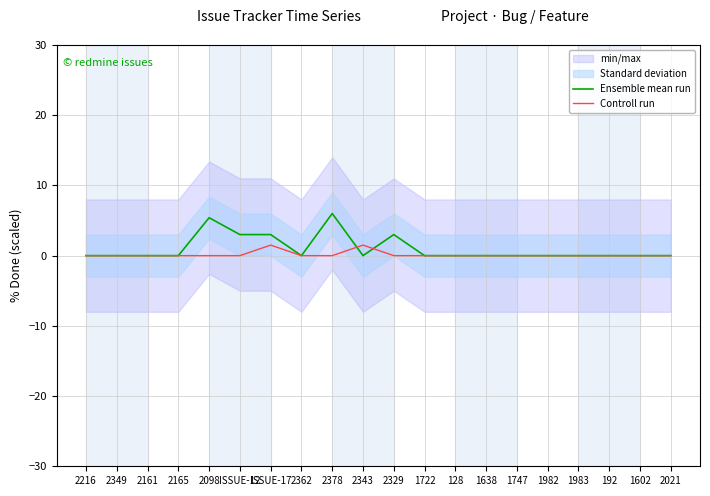

At 1982, list the series in order from largest to smallest.

Ensemble mean run, Controll run